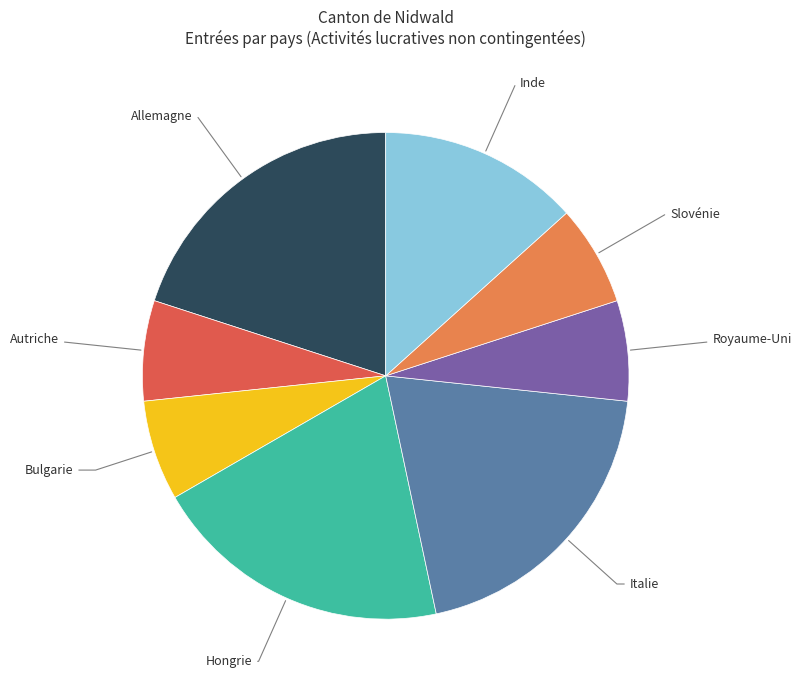

Is Royaume-Uni the majority of the pie?

No